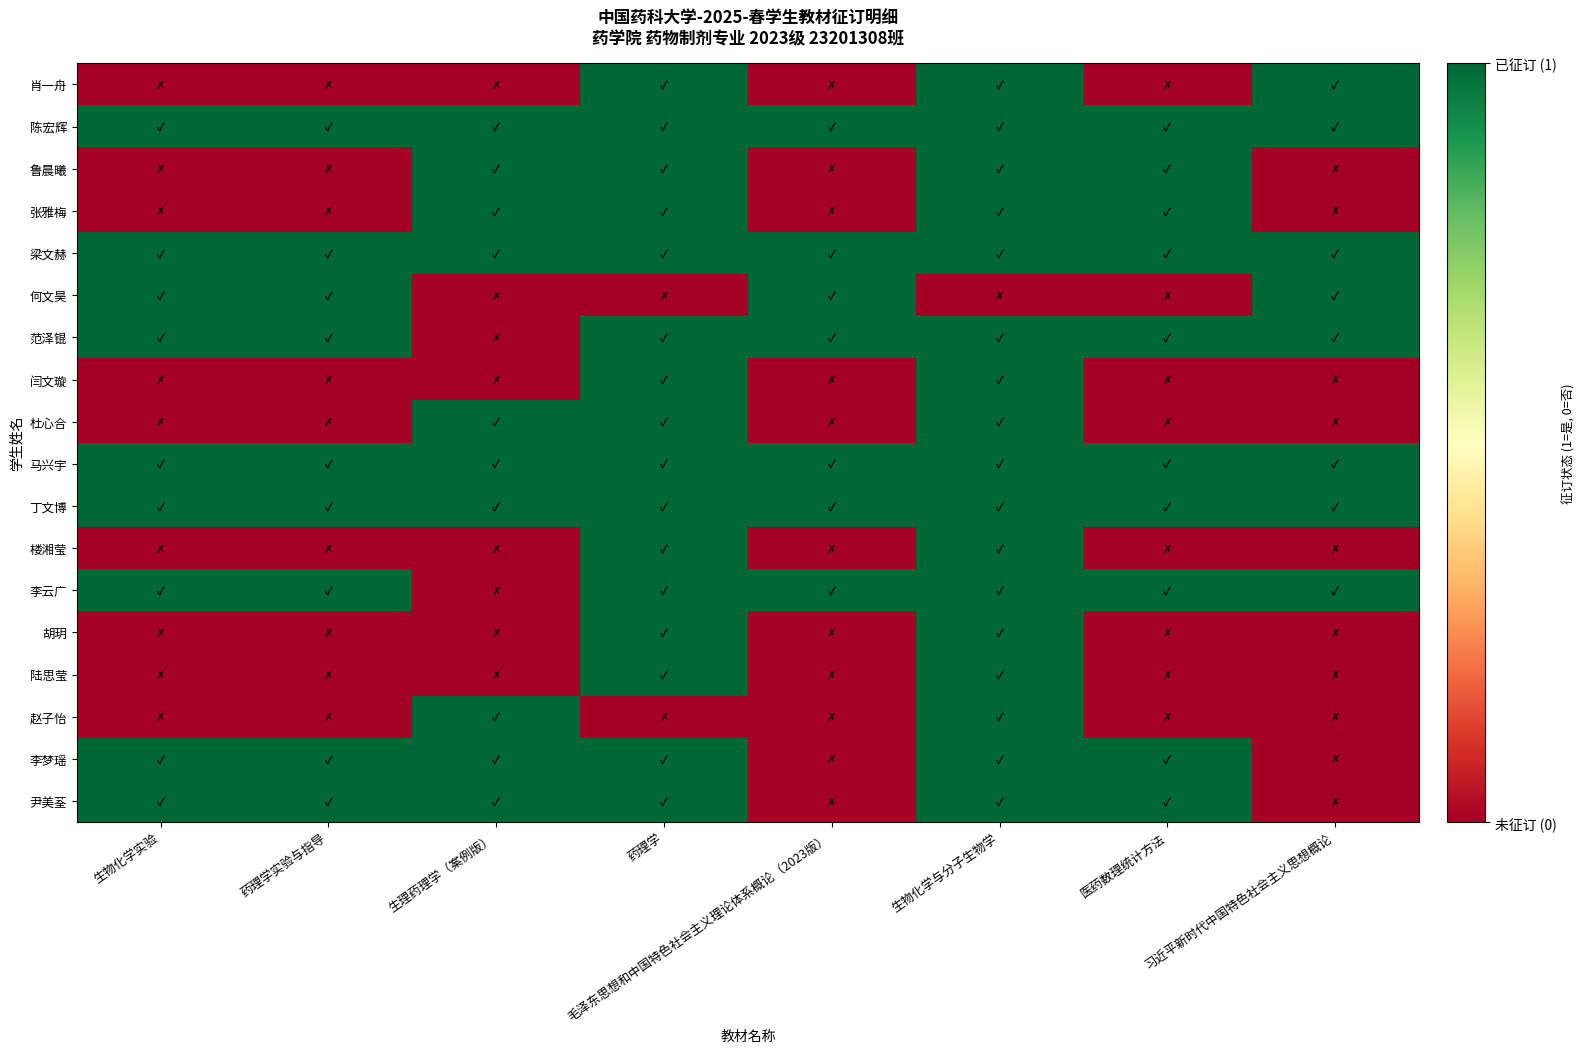

Reading left to right, what are all the values shown in this chart?

尹美荃: 生物化学实验=1	药理学实验与指导=1	生理药理学（案例版）=1	药理学=1	毛泽东思想和中国特色社会主义理论体系概论（2023版）=0	生物化学与分子生物学=1	医药数理统计方法=1	习近平新时代中国特色社会主义思想概论=0
李梦瑶: 生物化学实验=1	药理学实验与指导=1	生理药理学（案例版）=1	药理学=1	毛泽东思想和中国特色社会主义理论体系概论（2023版）=0	生物化学与分子生物学=1	医药数理统计方法=1	习近平新时代中国特色社会主义思想概论=0
赵子怡: 生物化学实验=0	药理学实验与指导=0	生理药理学（案例版）=1	药理学=0	毛泽东思想和中国特色社会主义理论体系概论（2023版）=0	生物化学与分子生物学=1	医药数理统计方法=0	习近平新时代中国特色社会主义思想概论=0
陆思莹: 生物化学实验=0	药理学实验与指导=0	生理药理学（案例版）=0	药理学=1	毛泽东思想和中国特色社会主义理论体系概论（2023版）=0	生物化学与分子生物学=1	医药数理统计方法=0	习近平新时代中国特色社会主义思想概论=0
胡玥: 生物化学实验=0	药理学实验与指导=0	生理药理学（案例版）=0	药理学=1	毛泽东思想和中国特色社会主义理论体系概论（2023版）=0	生物化学与分子生物学=1	医药数理统计方法=0	习近平新时代中国特色社会主义思想概论=0
李云广: 生物化学实验=1	药理学实验与指导=1	生理药理学（案例版）=0	药理学=1	毛泽东思想和中国特色社会主义理论体系概论（2023版）=1	生物化学与分子生物学=1	医药数理统计方法=1	习近平新时代中国特色社会主义思想概论=1
楼湘莹: 生物化学实验=0	药理学实验与指导=0	生理药理学（案例版）=0	药理学=1	毛泽东思想和中国特色社会主义理论体系概论（2023版）=0	生物化学与分子生物学=1	医药数理统计方法=0	习近平新时代中国特色社会主义思想概论=0
丁文博: 生物化学实验=1	药理学实验与指导=1	生理药理学（案例版）=1	药理学=1	毛泽东思想和中国特色社会主义理论体系概论（2023版）=1	生物化学与分子生物学=1	医药数理统计方法=1	习近平新时代中国特色社会主义思想概论=1
马兴宇: 生物化学实验=1	药理学实验与指导=1	生理药理学（案例版）=1	药理学=1	毛泽东思想和中国特色社会主义理论体系概论（2023版）=1	生物化学与分子生物学=1	医药数理统计方法=1	习近平新时代中国特色社会主义思想概论=1
杜心合: 生物化学实验=0	药理学实验与指导=0	生理药理学（案例版）=1	药理学=1	毛泽东思想和中国特色社会主义理论体系概论（2023版）=0	生物化学与分子生物学=1	医药数理统计方法=0	习近平新时代中国特色社会主义思想概论=0
闫文璇: 生物化学实验=0	药理学实验与指导=0	生理药理学（案例版）=0	药理学=1	毛泽东思想和中国特色社会主义理论体系概论（2023版）=0	生物化学与分子生物学=1	医药数理统计方法=0	习近平新时代中国特色社会主义思想概论=0
范泽锟: 生物化学实验=1	药理学实验与指导=1	生理药理学（案例版）=0	药理学=1	毛泽东思想和中国特色社会主义理论体系概论（2023版）=1	生物化学与分子生物学=1	医药数理统计方法=1	习近平新时代中国特色社会主义思想概论=1
何文昊: 生物化学实验=1	药理学实验与指导=1	生理药理学（案例版）=0	药理学=0	毛泽东思想和中国特色社会主义理论体系概论（2023版）=1	生物化学与分子生物学=0	医药数理统计方法=0	习近平新时代中国特色社会主义思想概论=1
梁文赫: 生物化学实验=1	药理学实验与指导=1	生理药理学（案例版）=1	药理学=1	毛泽东思想和中国特色社会主义理论体系概论（2023版）=1	生物化学与分子生物学=1	医药数理统计方法=1	习近平新时代中国特色社会主义思想概论=1
张雅梅: 生物化学实验=0	药理学实验与指导=0	生理药理学（案例版）=1	药理学=1	毛泽东思想和中国特色社会主义理论体系概论（2023版）=0	生物化学与分子生物学=1	医药数理统计方法=1	习近平新时代中国特色社会主义思想概论=0
鲁晨曦: 生物化学实验=0	药理学实验与指导=0	生理药理学（案例版）=1	药理学=1	毛泽东思想和中国特色社会主义理论体系概论（2023版）=0	生物化学与分子生物学=1	医药数理统计方法=1	习近平新时代中国特色社会主义思想概论=0
陈宏辉: 生物化学实验=1	药理学实验与指导=1	生理药理学（案例版）=1	药理学=1	毛泽东思想和中国特色社会主义理论体系概论（2023版）=1	生物化学与分子生物学=1	医药数理统计方法=1	习近平新时代中国特色社会主义思想概论=1
肖一舟: 生物化学实验=0	药理学实验与指导=0	生理药理学（案例版）=0	药理学=1	毛泽东思想和中国特色社会主义理论体系概论（2023版）=0	生物化学与分子生物学=1	医药数理统计方法=0	习近平新时代中国特色社会主义思想概论=1